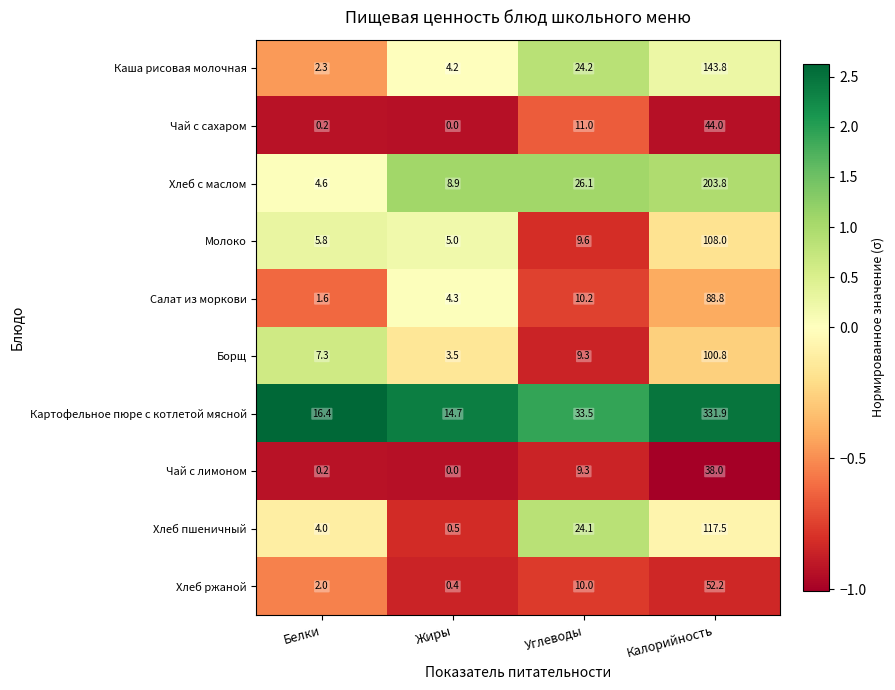

Rank the categories by Картофельное пюре с котлетой мясной value from lowest to highest.

Жиры, Белки, Углеводы, Калорийность